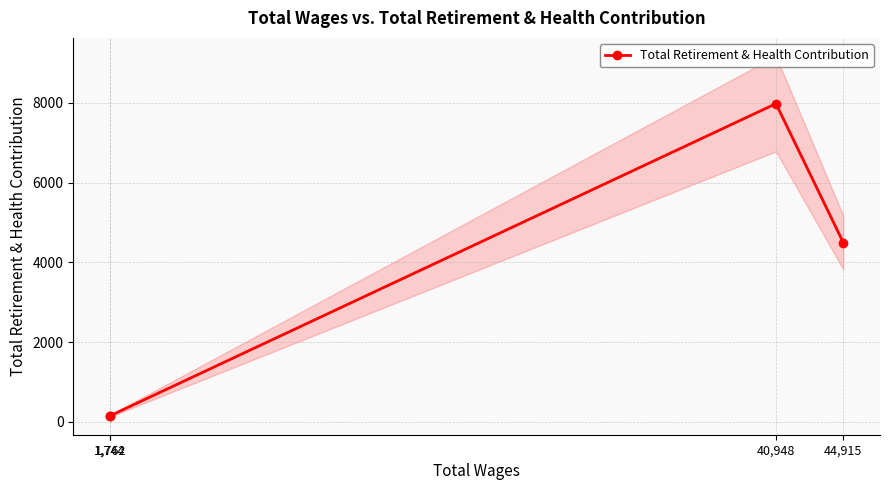

Where does the data first go above 4495?

40,948